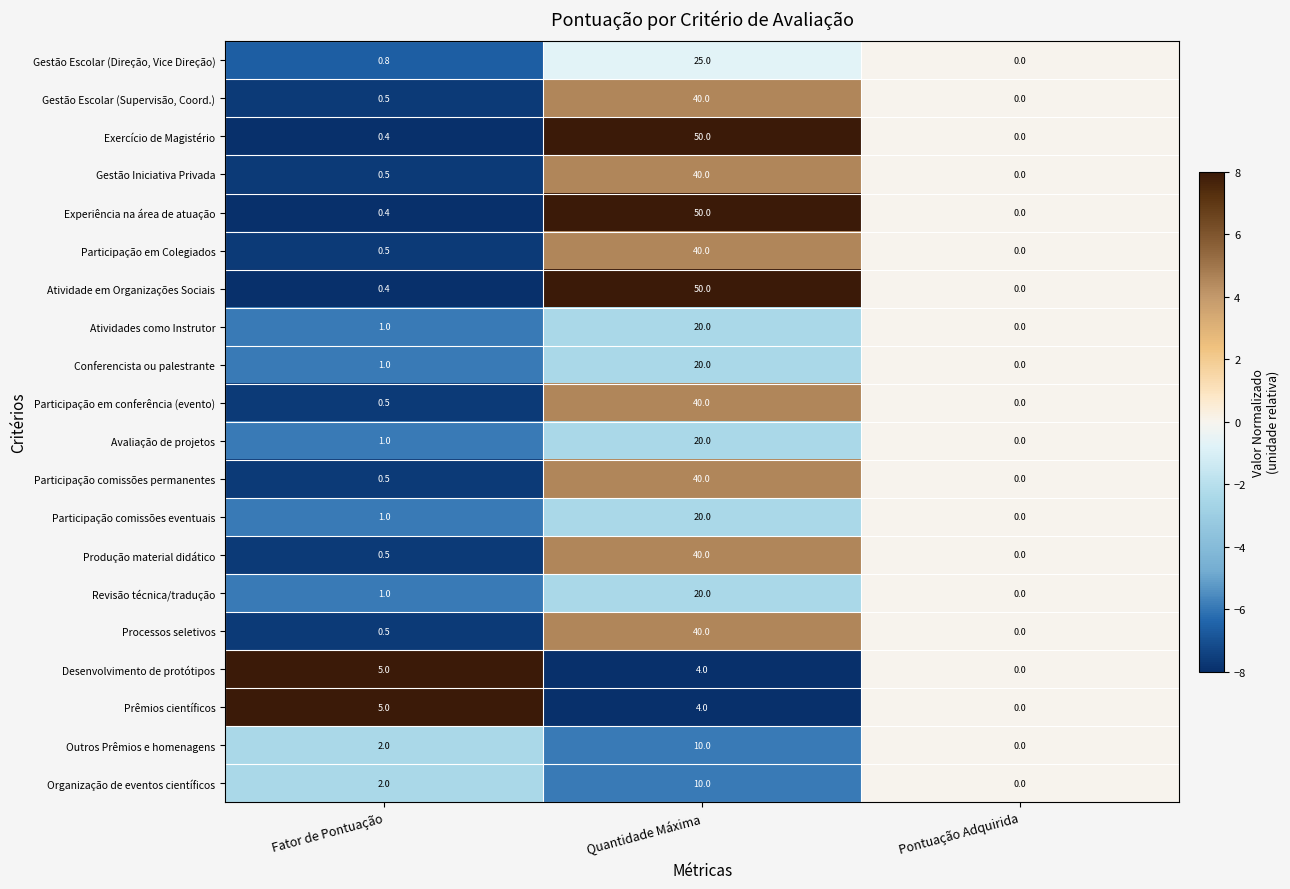

What is the difference between the maximum and minimum values in the Participação em Colegiados series?

40.0